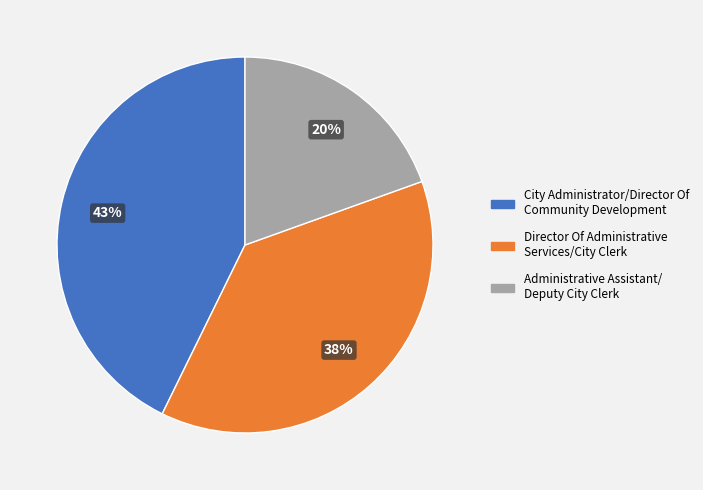

To the nearest percent, what is the difference between the largest and smallest slice percentages?

23%